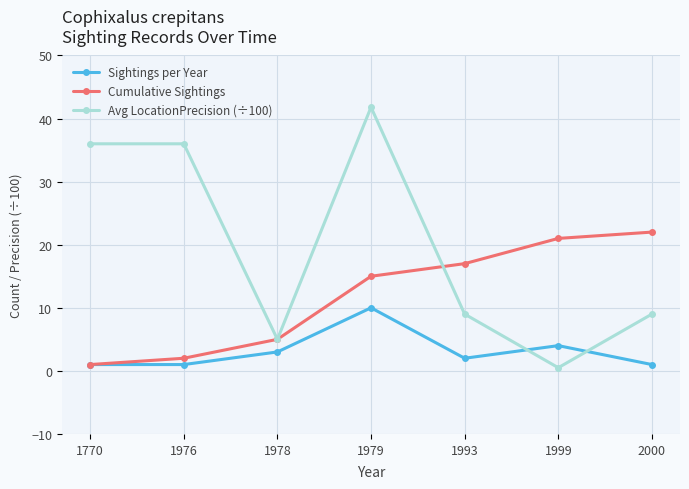

The Cumulative Sightings series shows 8.1 at 1999. True or false?

False